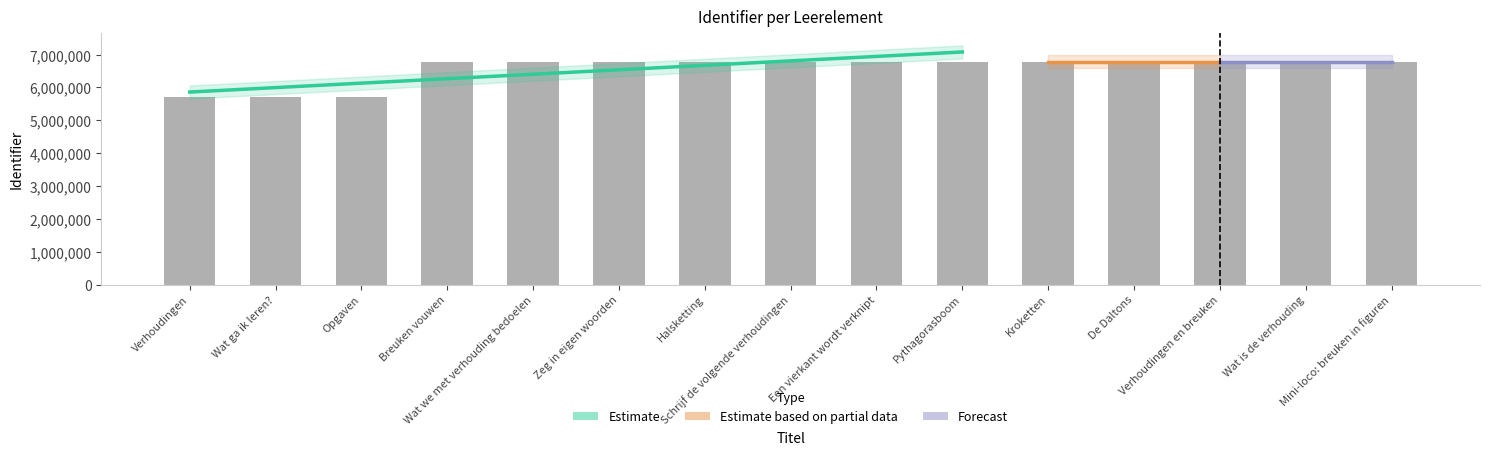

Reading right to left, transcribe all the data shown in this chart.

Mini-loco: breuken in figuren=6791310	Wat is de verhouding=6791308	Verhoudingen en breuken=6791305	De Daltons=6791301	Kroketten=6791303	Pythagorasboom=6791299	Een vierkant wordt verknipt=6791297	Schrijf de volgende verhoudingen=6791294	Halsketting=6791291	Zeg in eigen woorden=6791289	Wat we met verhouding bedoelen=6791532	Breuken vouwen=6791284	Opgaven=5725749	Wat ga ik leren?=5725747	Verhoudingen=5725746